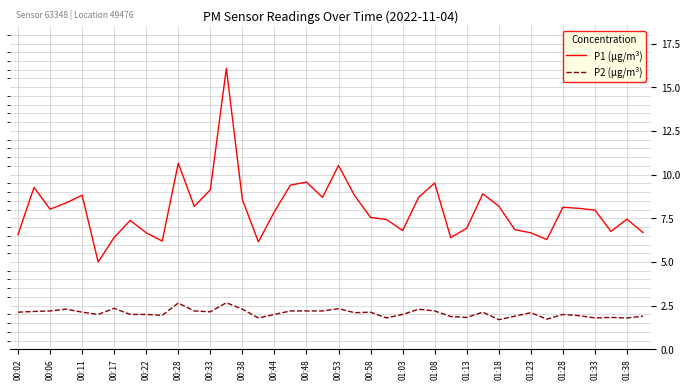

Which series has the widest spread of values?

P1 (µg/m³)